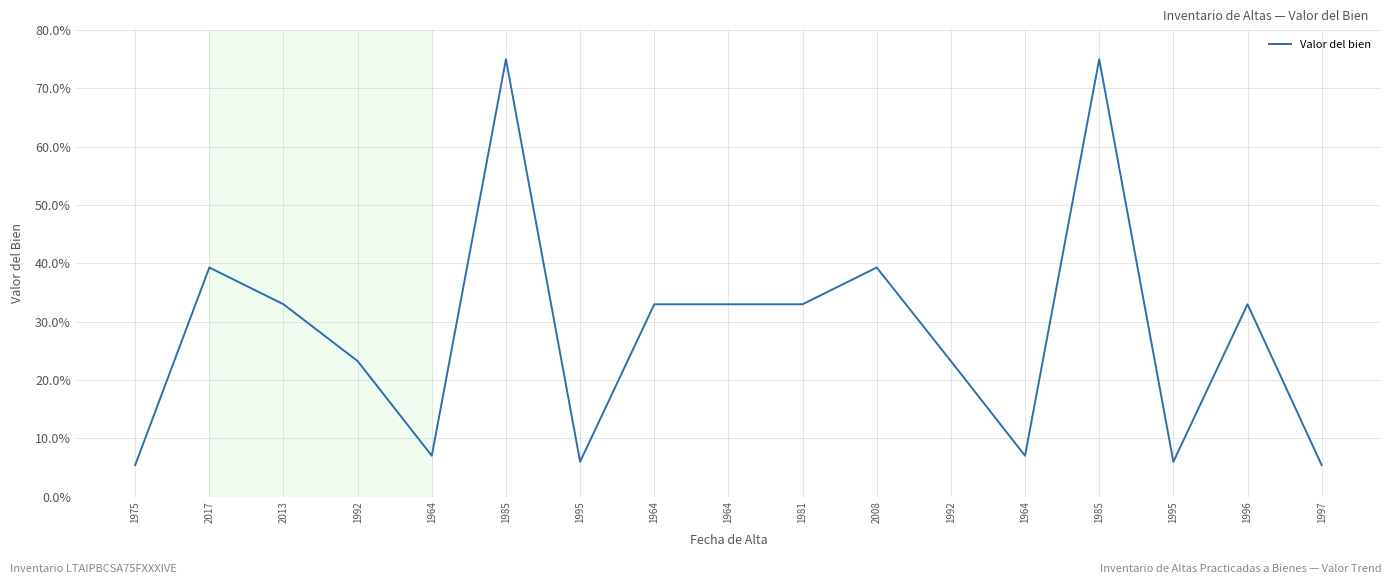

Reading left to right, transcribe all the data shown in this chart.

5.4	39.3	33.0	23.3	7.0	75.0	6.0	33.0	33.0	33.0	39.3	23.3	7.0	75.0	6.0	33.0	5.4